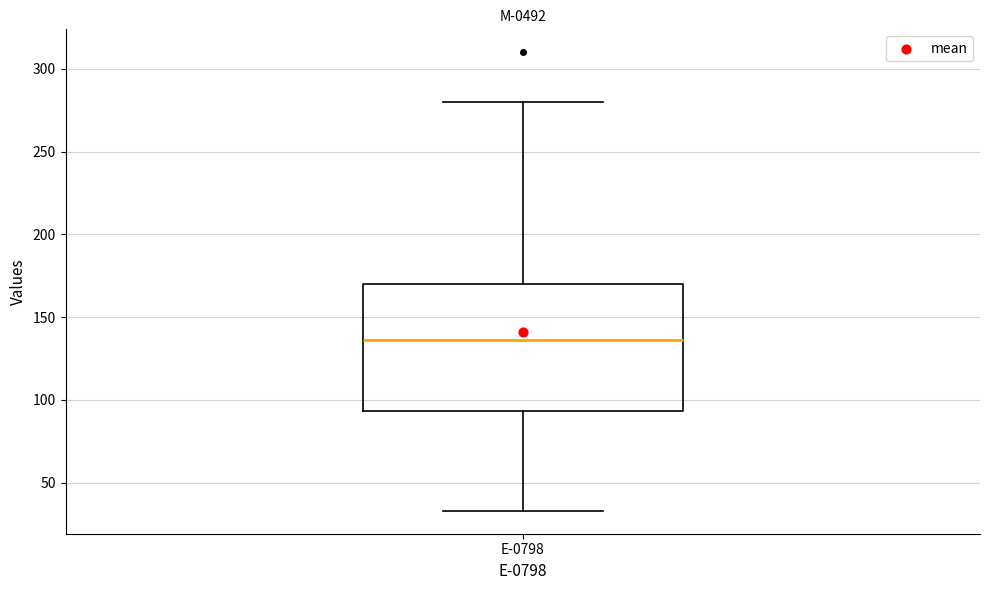

Transcribe this box plot: give where the median line is, the range the box spans, and where the two whiskers end, as read against the y-axis. The values are not printed on the chart, so give them approximately, as read against the axis.

median 135, box 95 to 170, whiskers 35 to 280